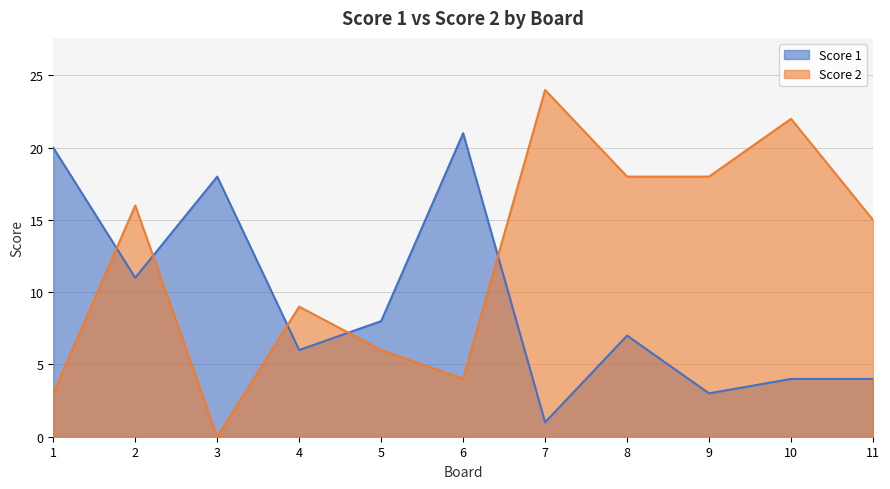

True or false: Score 2 has more than 2 interior local peaks.

True